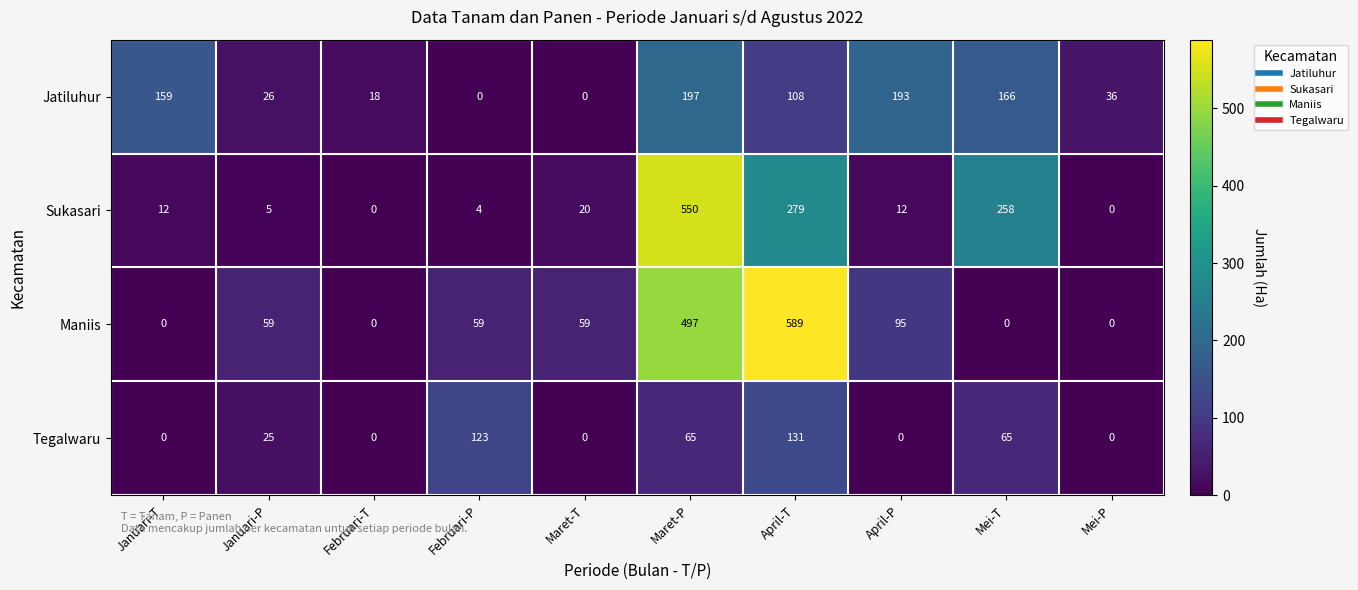

What is the maximum value for Tegalwaru?

131